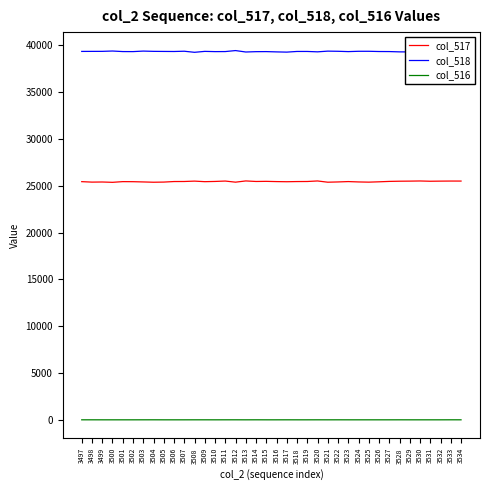

What is the lowest value of the col_517 series?

25363